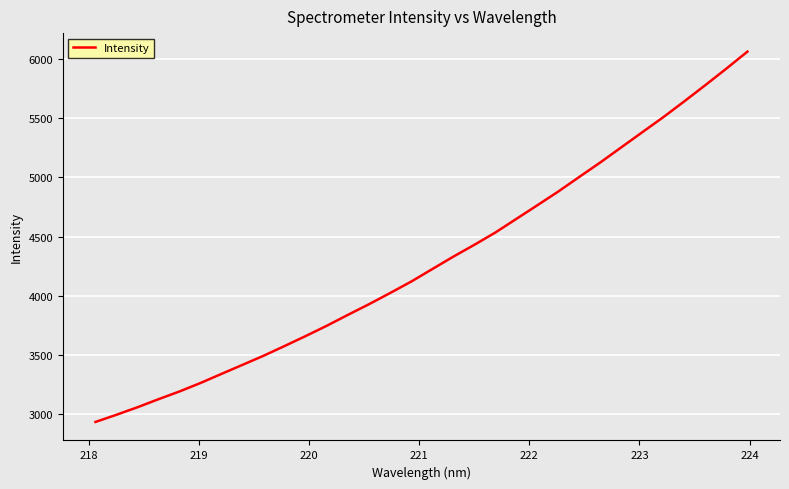

What is the smallest value displayed?

2928.7